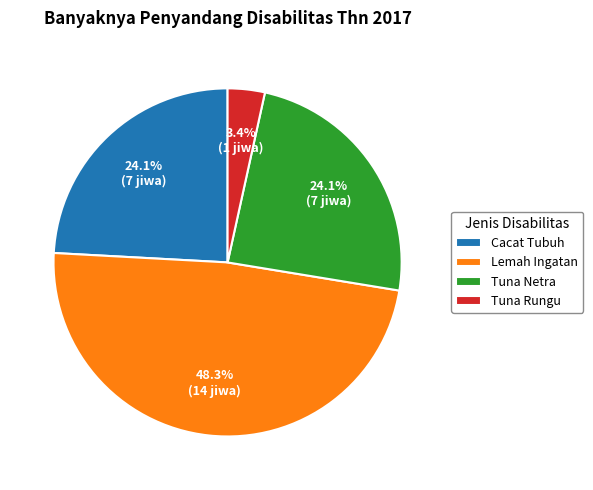

Approximately how many times larger is the value at Tuna Netra compared to Lemah Ingatan?

0.5